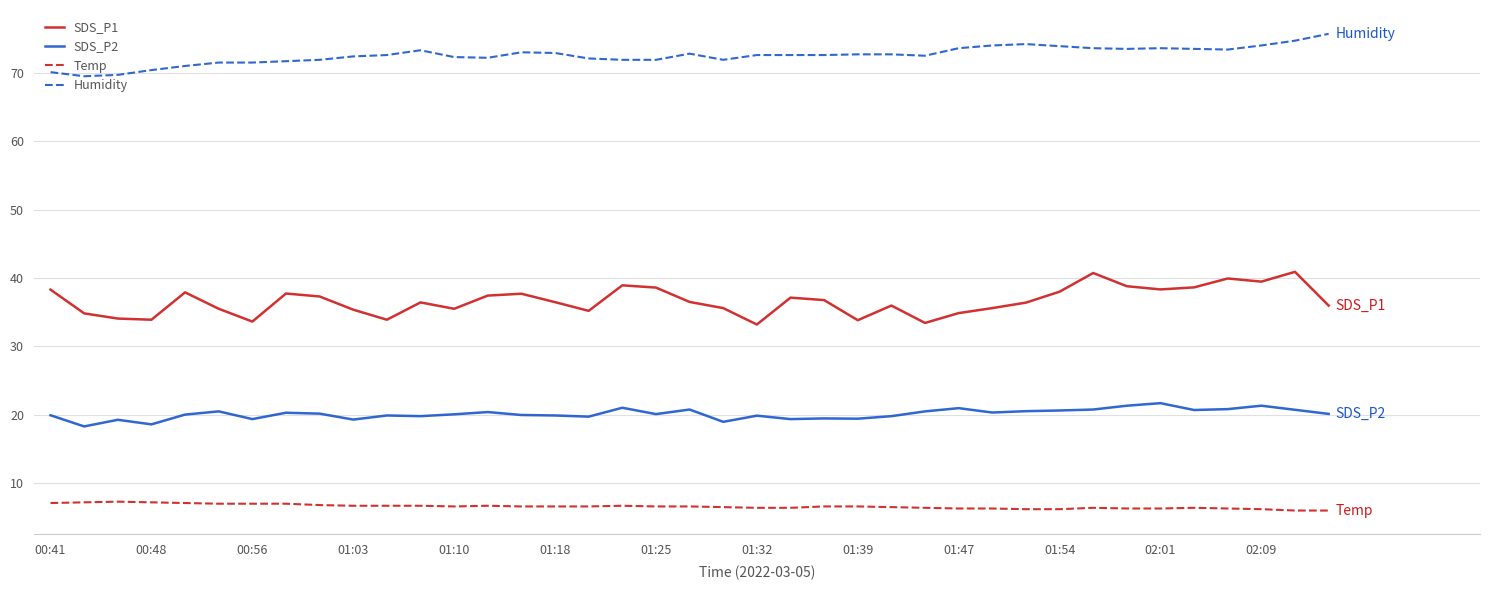

Which series has the largest total across all categories?

Humidity